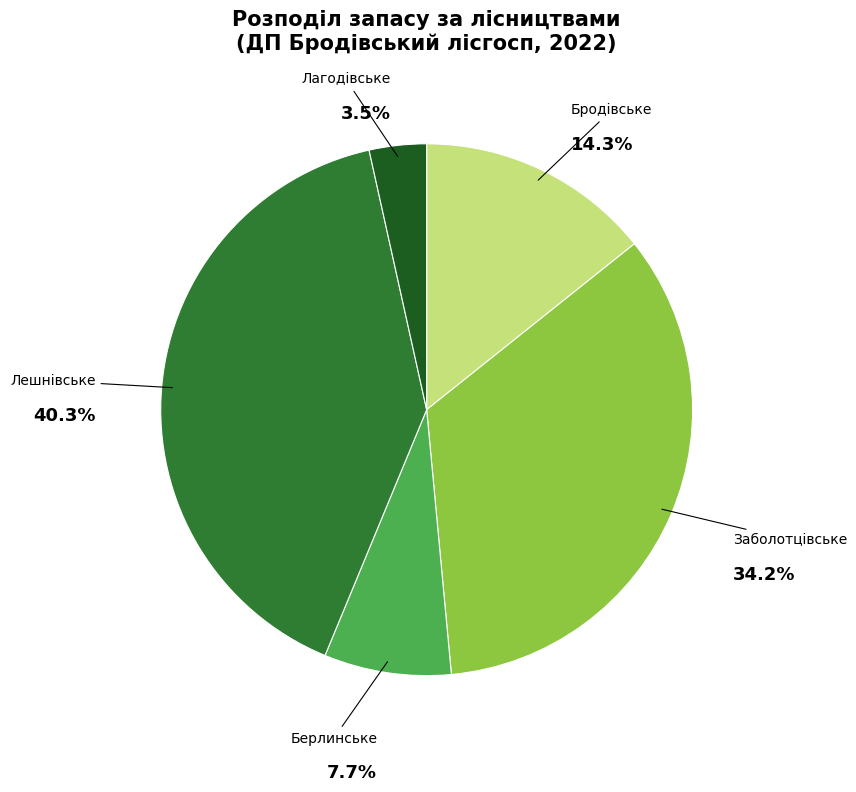

Which slice is the largest?

Лешнівське